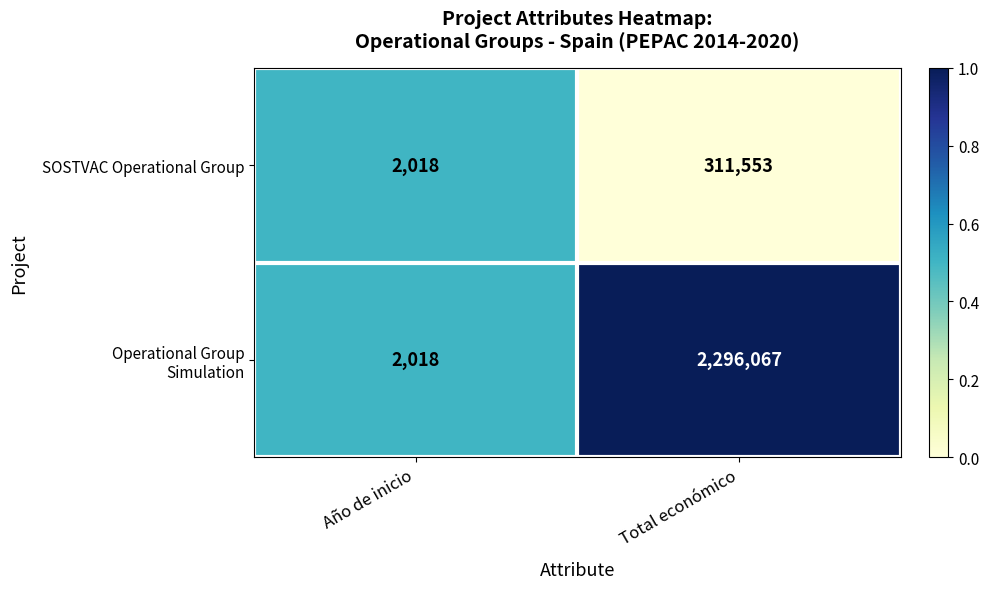

What is the average value of the SOSTVAC Operational Group series?

156786